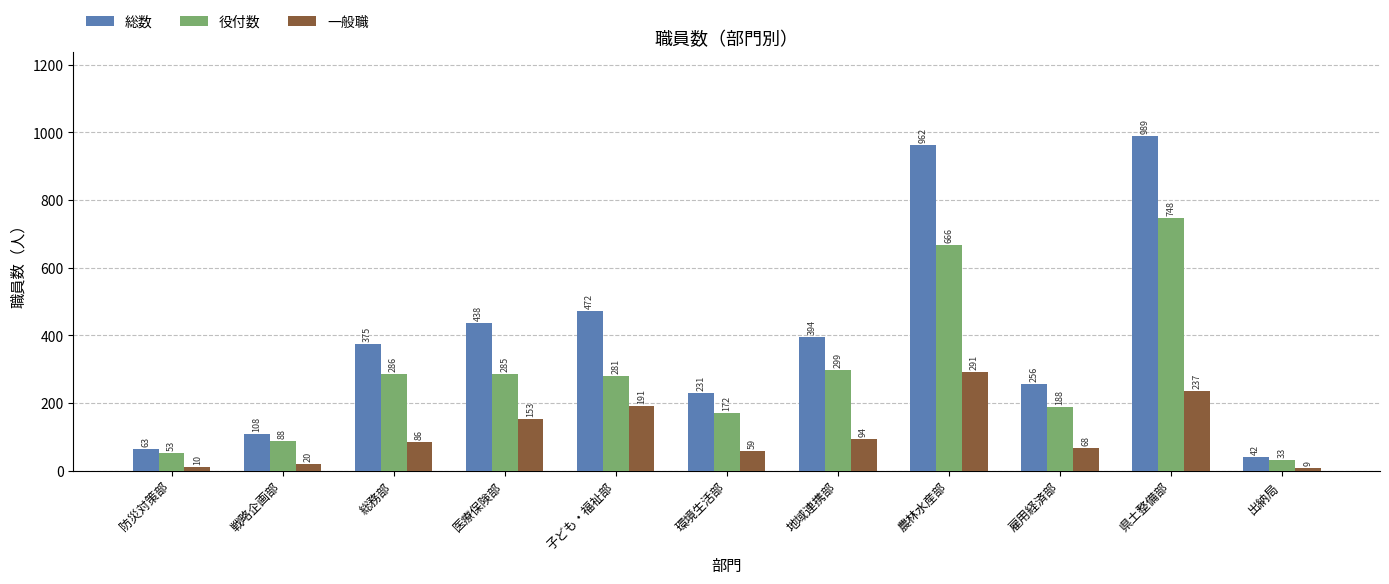

Between 戦略企画部 and 環境生活部, which series saw the biggest shift?

総数